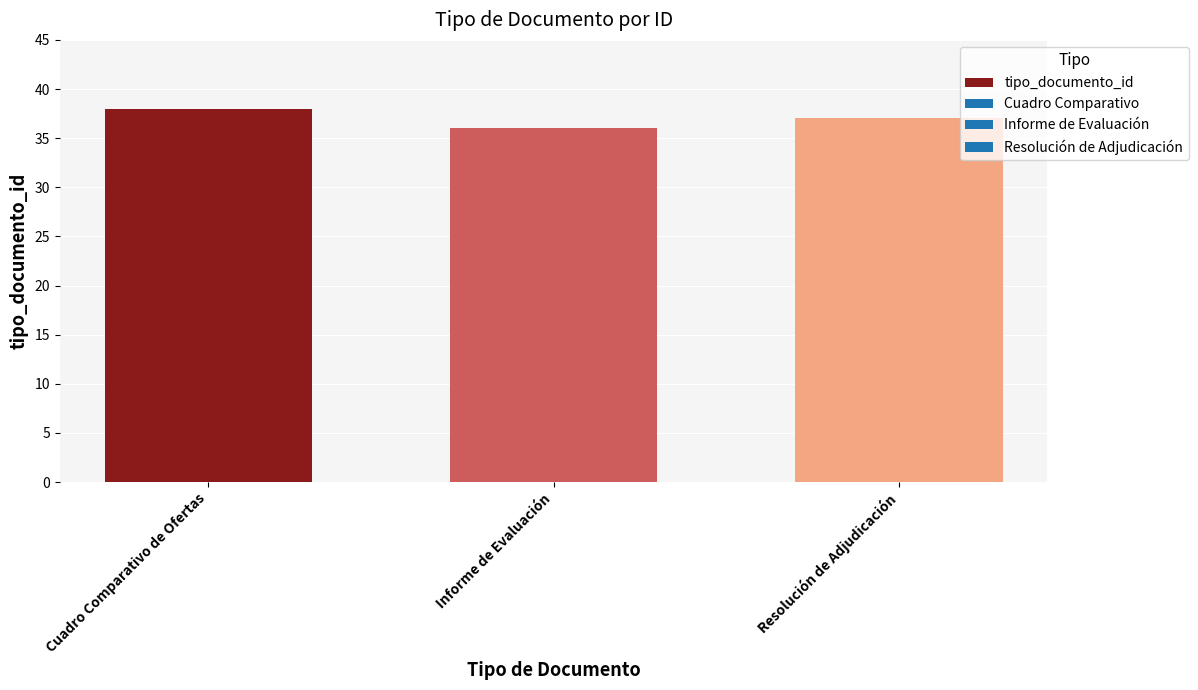

List the labels in order of value, largest first.

Cuadro Comparativo de Ofertas, Resolución de Adjudicación, Informe de Evaluación